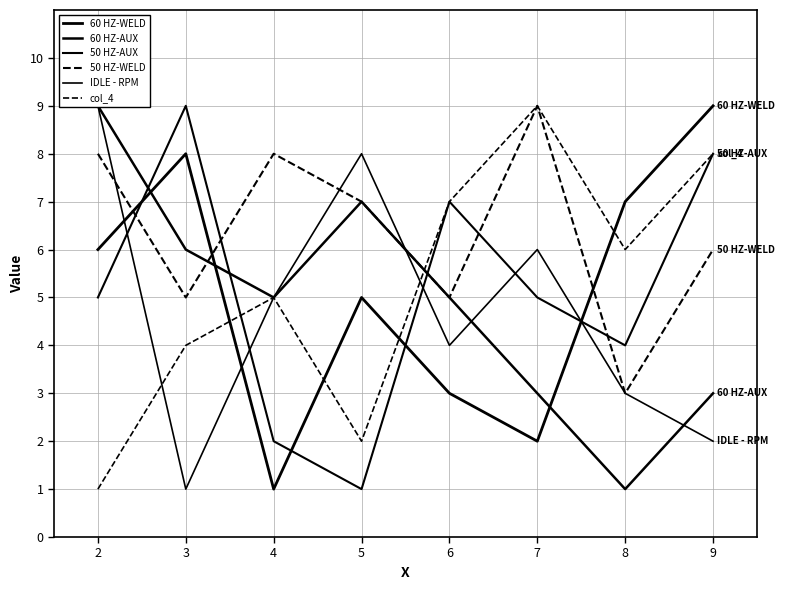

Is the value of 50 HZ-WELD at 3 greater than the value of 60 HZ-AUX at 2?

No